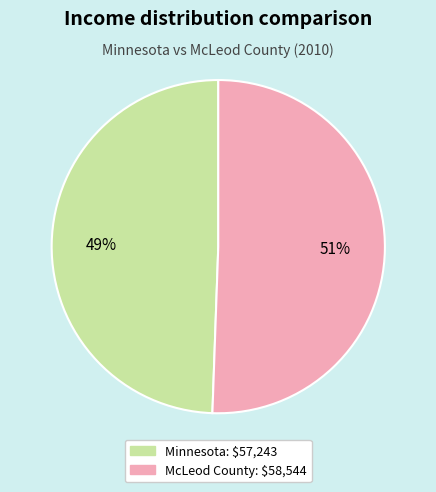

Which has a higher value, Minnesota or McLeod County?

McLeod County